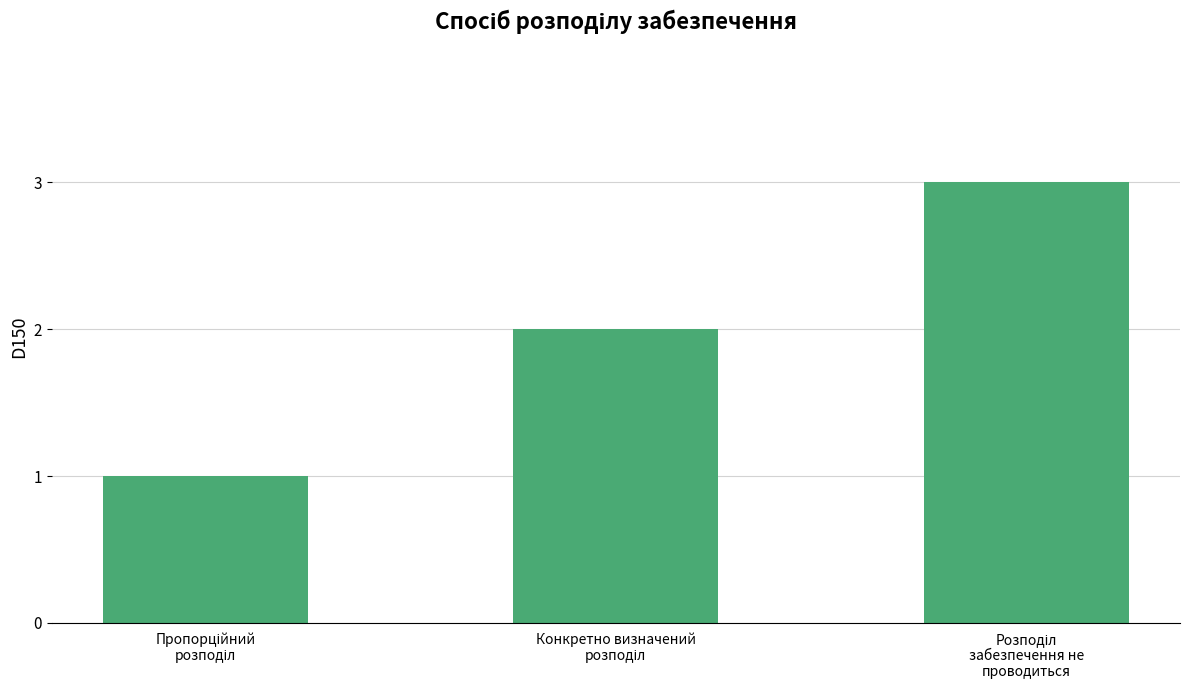

How many categories are shown in the chart?

3